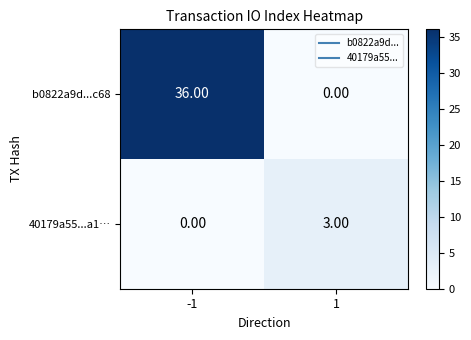

Rank the series at -1 from lowest to highest value.

40179a55...a1…, b0822a9d...c68